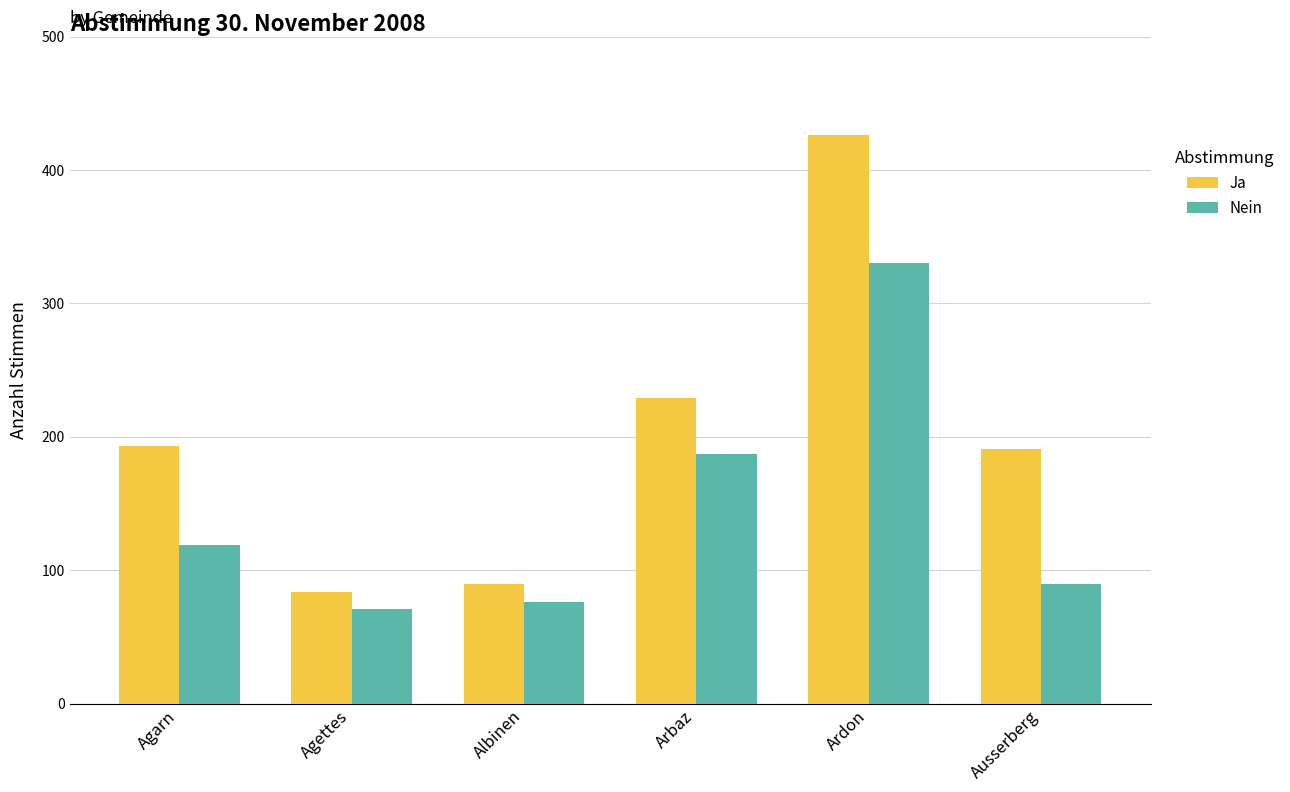

Count the number of data series in this chart.

2